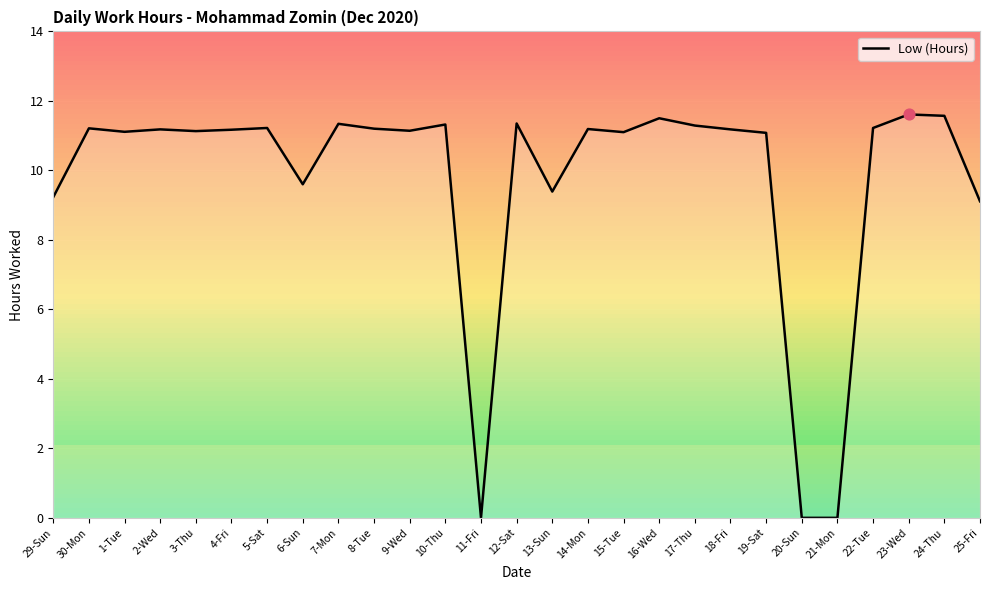

What is the ratio of the value at 23-Wed to the value at 1-Tue?

1.0